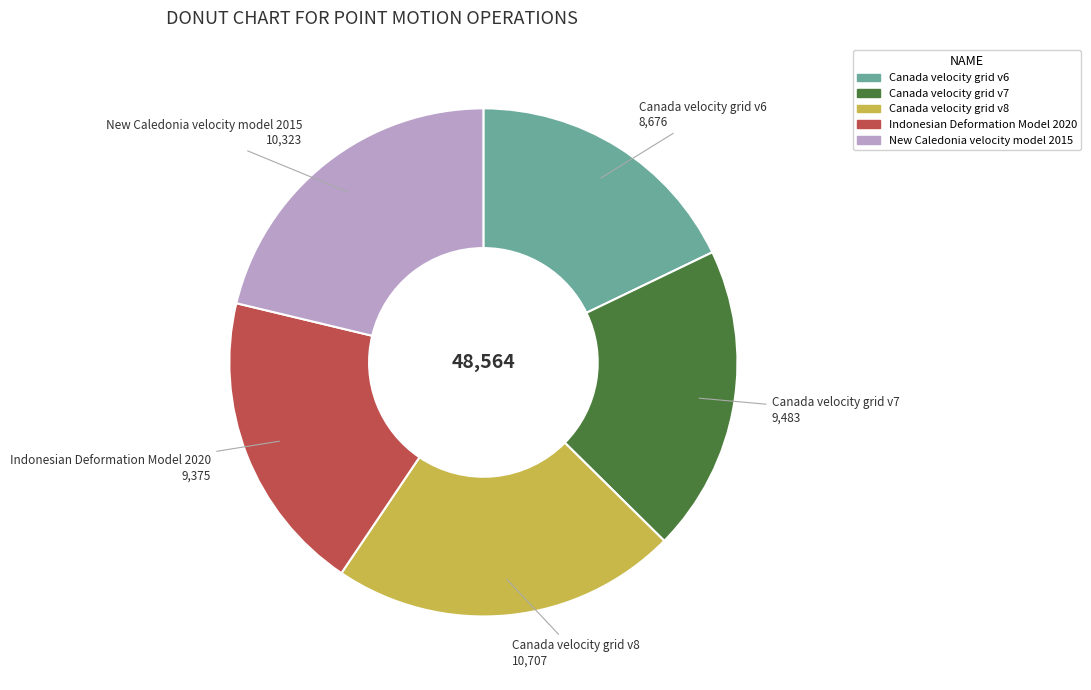

Which has a higher value, New Caledonia velocity model 2015 or Canada velocity grid v8?

Canada velocity grid v8